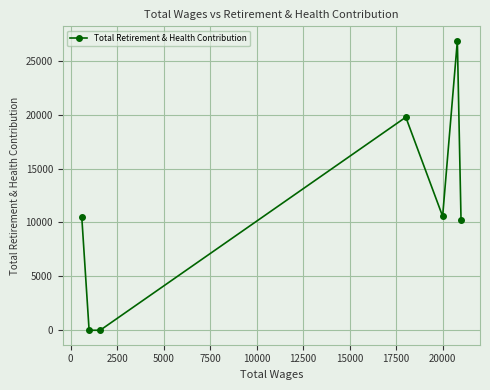

What is the maximum value shown in the chart?

26844